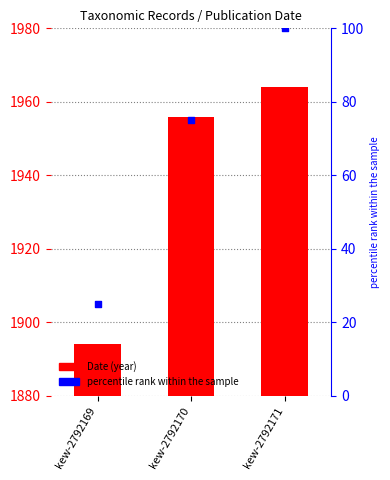

At which category is the sum across all series the highest?

kew-2792171